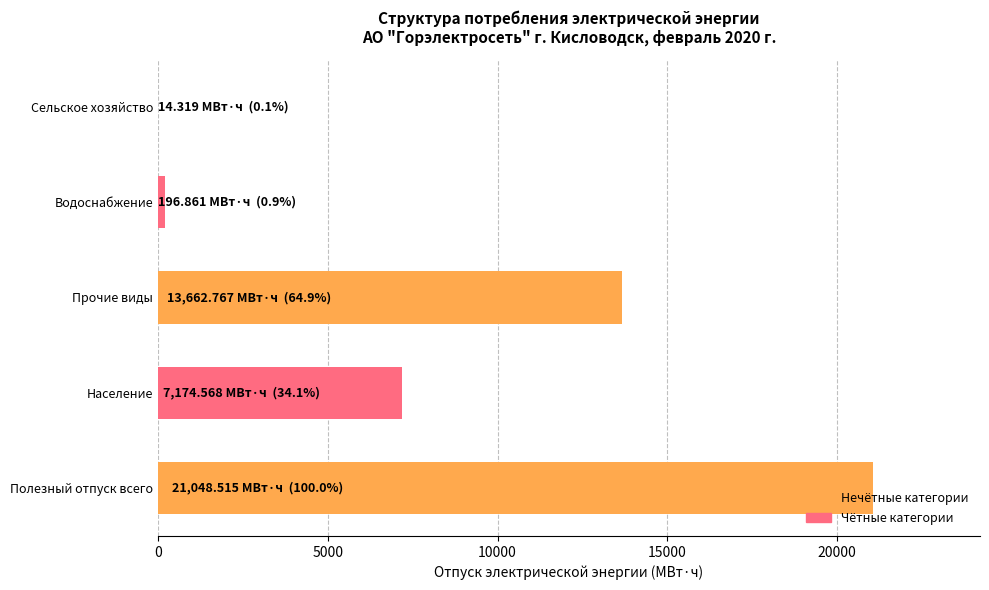

The value at Полезный отпуск всего is 29481.1. True or false?

False